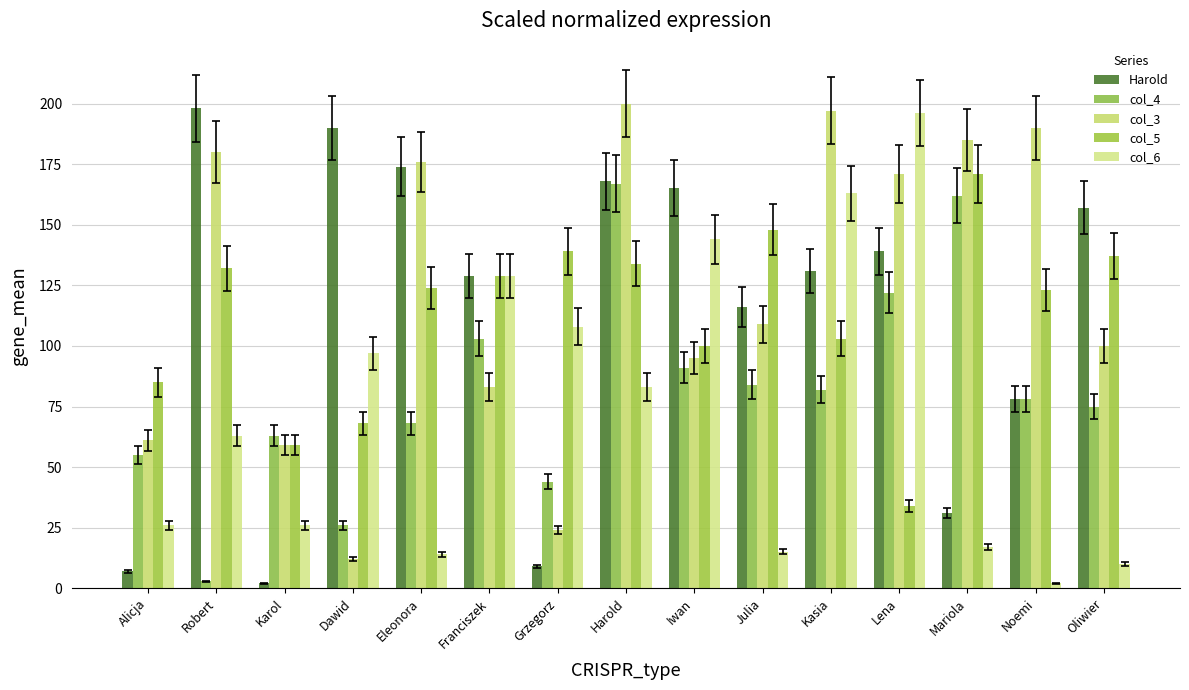

Rank the categories by Harold value from highest to lowest.

Robert, Dawid, Eleonora, Harold, Iwan, Oliwier, Lena, Kasia, Franciszek, Julia, Noemi, Mariola, Grzegorz, Alicja, Karol